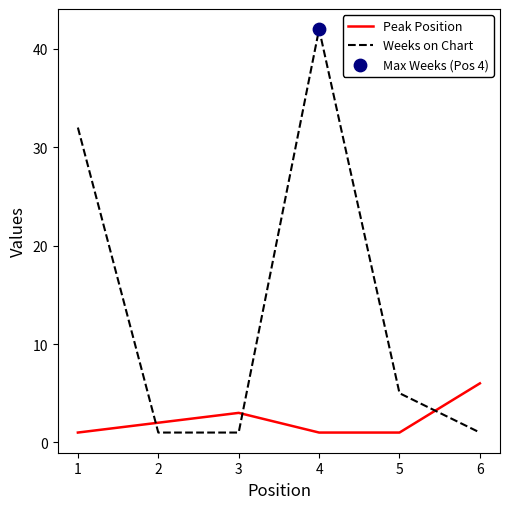

At how many categories does at least one series exceed 35?

1